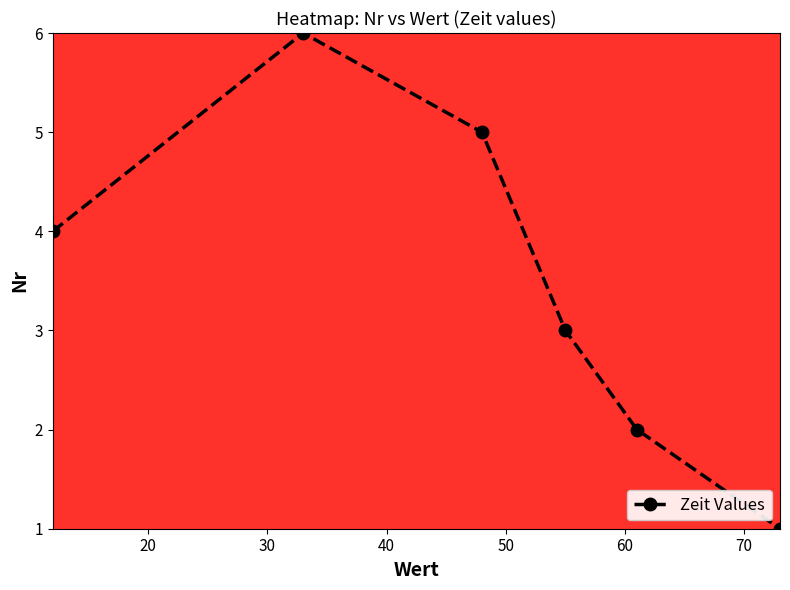

How many interior local peaks does the Zeit Values series have?

1